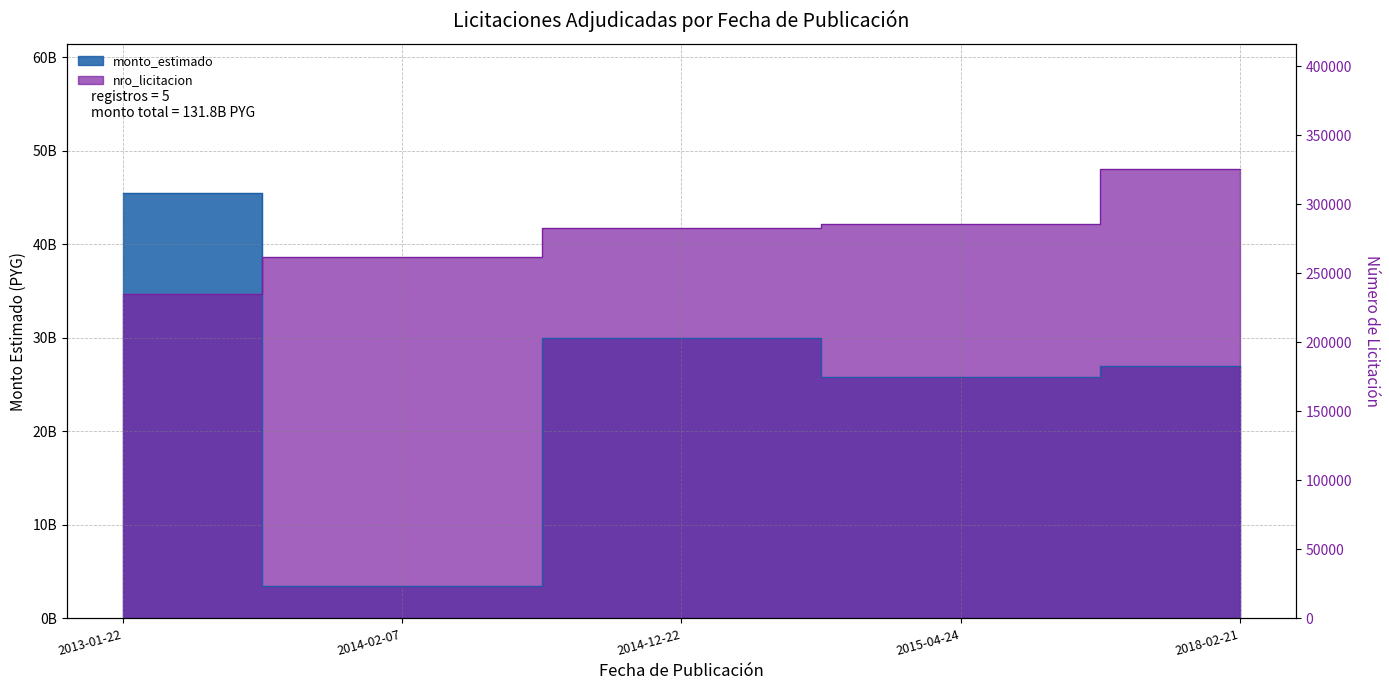

Which series ends up on top after the final intersection of monto_estimado and nro_licitacion?

nro_licitacion